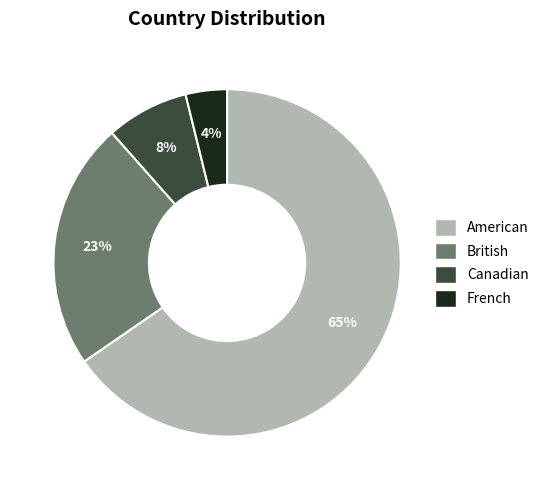

Is the sum of American and French greater than half?

Yes